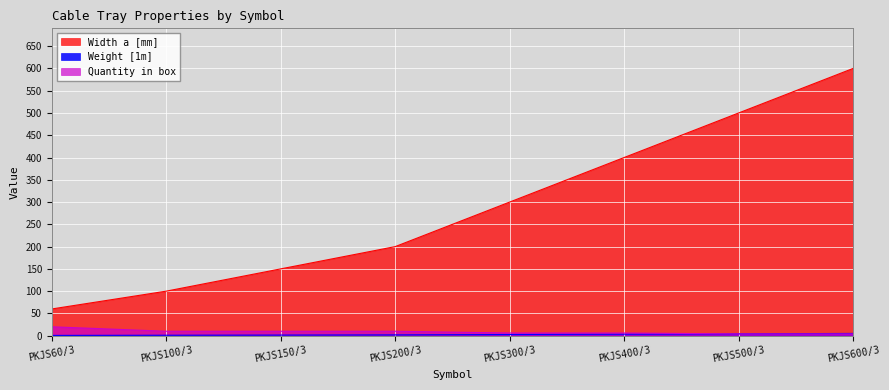

Where is Width a [mm] nearest to the value 330?

PKJS300/3